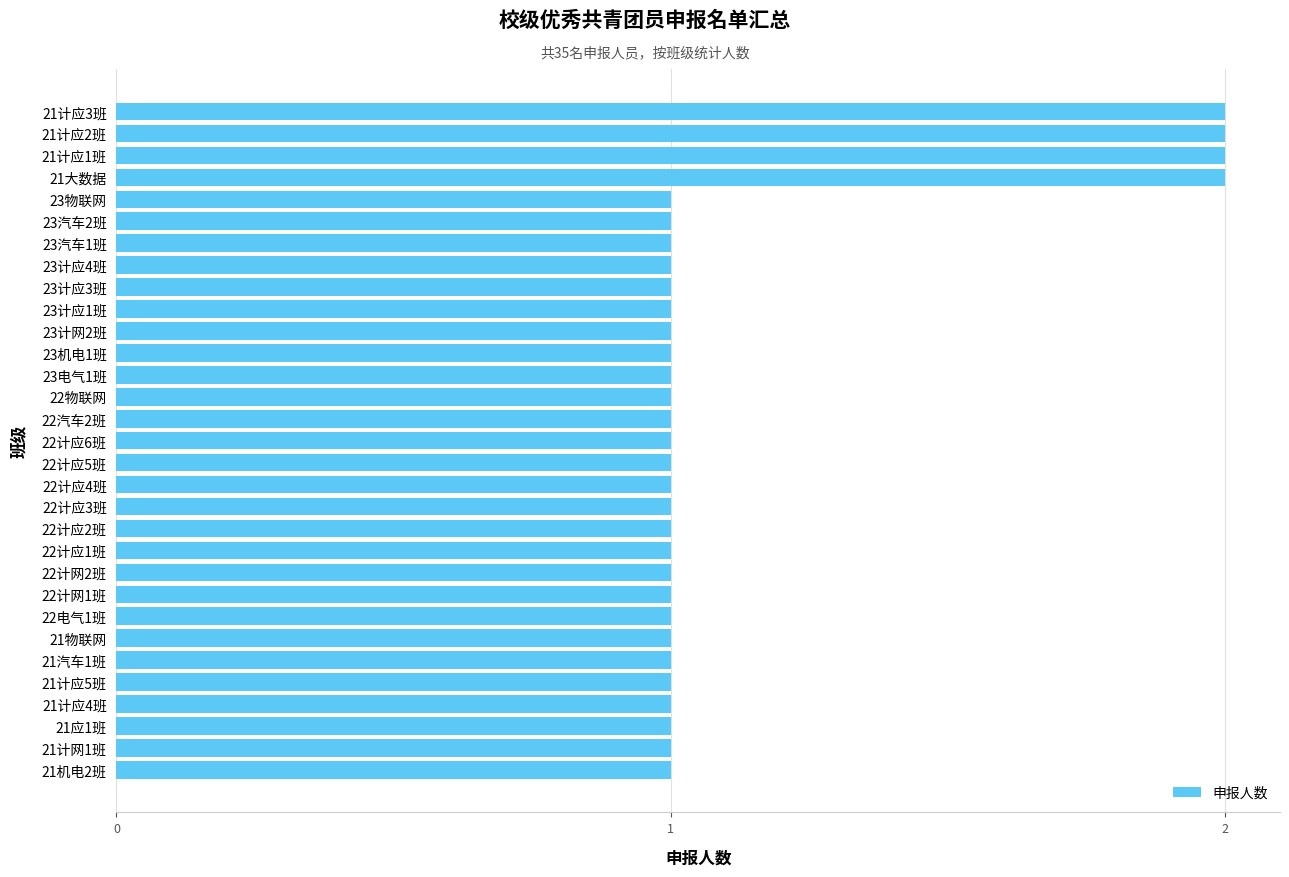

What is the difference between the maximum and minimum values?

1